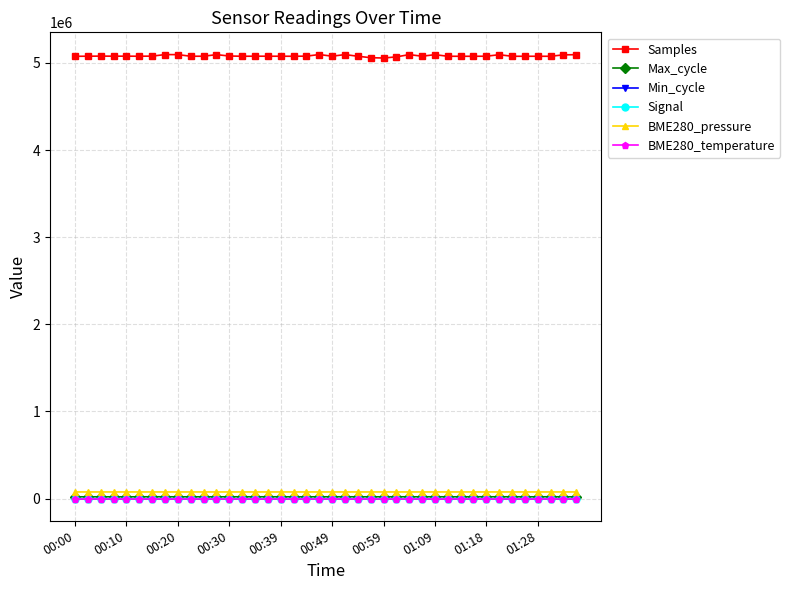

At how many categories does at least one series exceed 2220135?

40